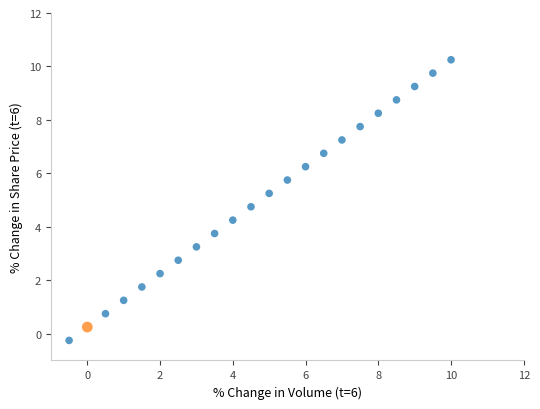

What is the range of X values (max minus min)?

10.5